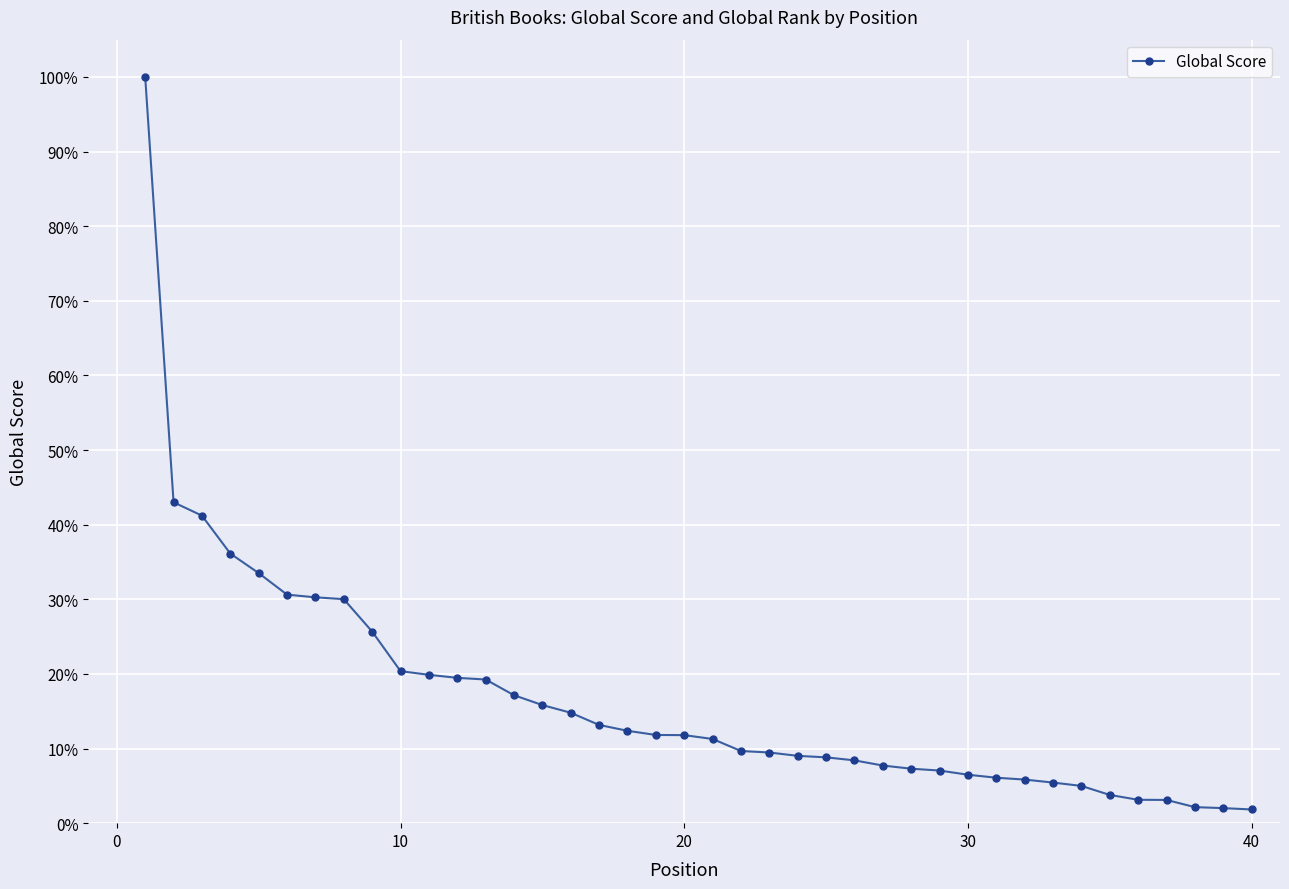

Is this an area chart (filled region under the line)?

No